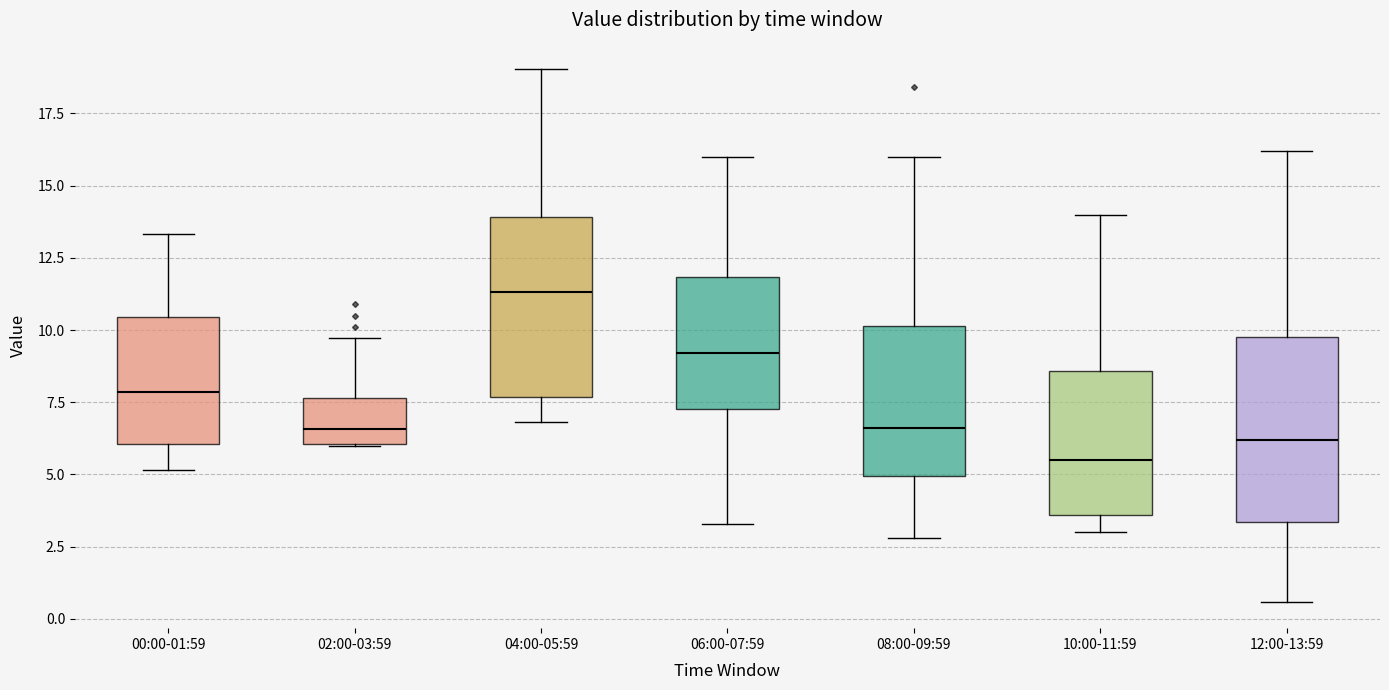

Reading left to right, read every box against the y-axis: the position of its median line, the range the box covers, and the ends of its whiskers. The values are not printed on the chart, so give them approximately, as read against the axis.

00:00-01:59: median 8.0, box 6.0 to 10.5, whiskers 5.0 to 13.5
02:00-03:59: median 6.5, box 6.0 to 7.5, whiskers 6.0 to 9.5
04:00-05:59: median 11.5, box 7.5 to 14.0, whiskers 7.0 to 19.0
06:00-07:59: median 9.0, box 7.5 to 12.0, whiskers 3.5 to 16.0
08:00-09:59: median 6.5, box 5.0 to 10.0, whiskers 3.0 to 16.0
10:00-11:59: median 5.5, box 3.5 to 8.5, whiskers 3.0 to 14.0
12:00-13:59: median 6.0, box 3.5 to 10.0, whiskers 0.5 to 16.0